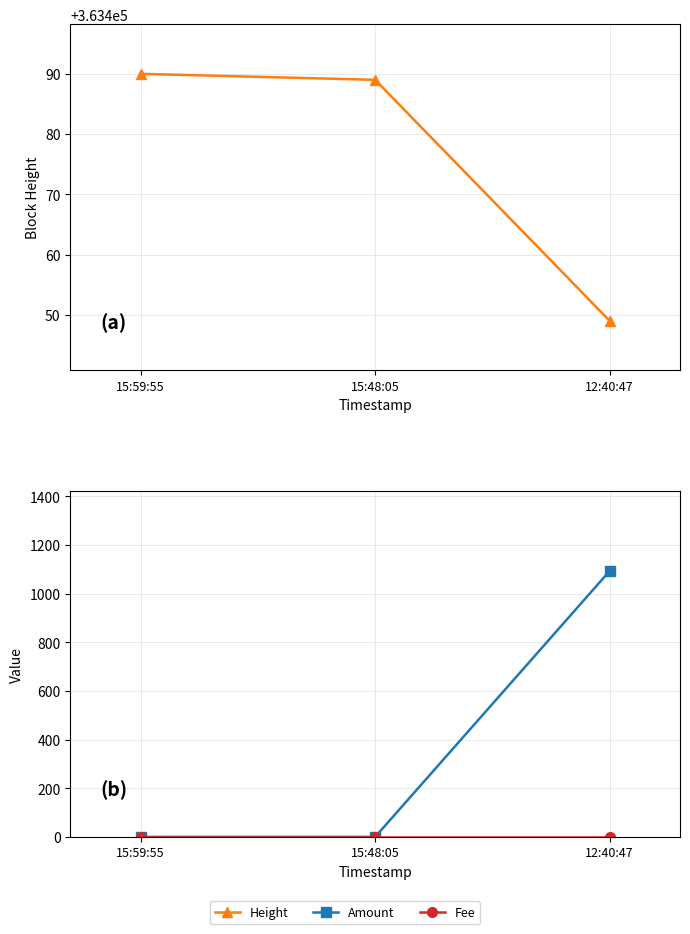

Reading left to right, list all the values displayed in this chart.

Height: 363490.0	363489.0	363449.0
Amount: 0.0	0.0	1092.9
Fee: 1.0	1.0	1.0